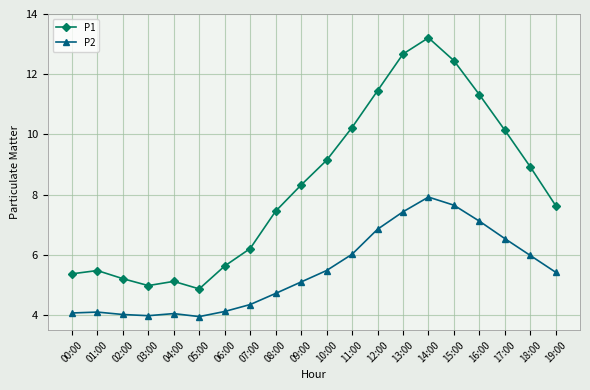

True or false: P1 and P2 intersect in this chart.

False